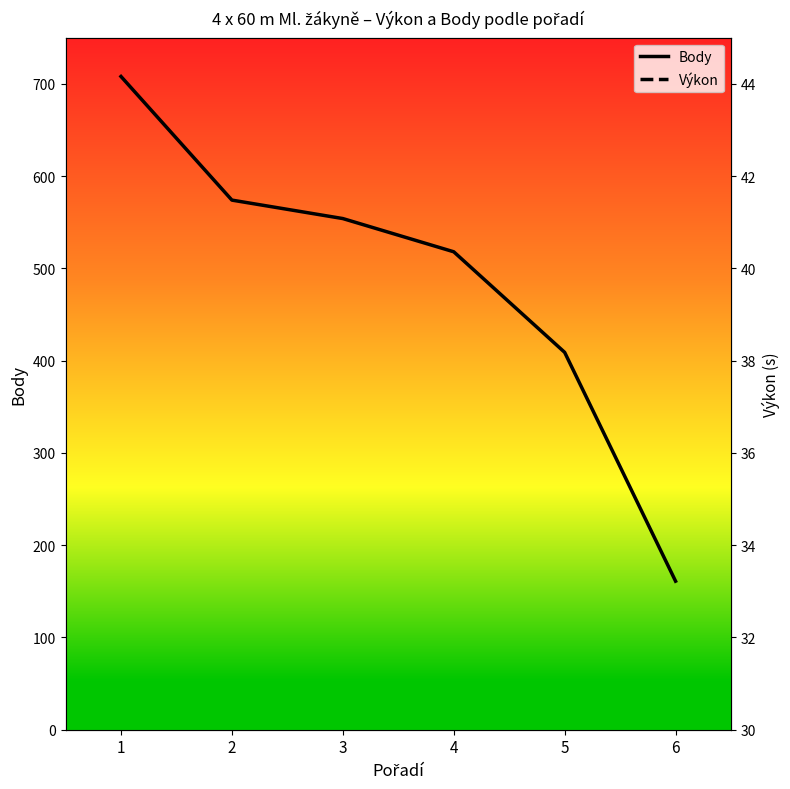

What is the value of the Body point at the 3rd from the left?

554.0